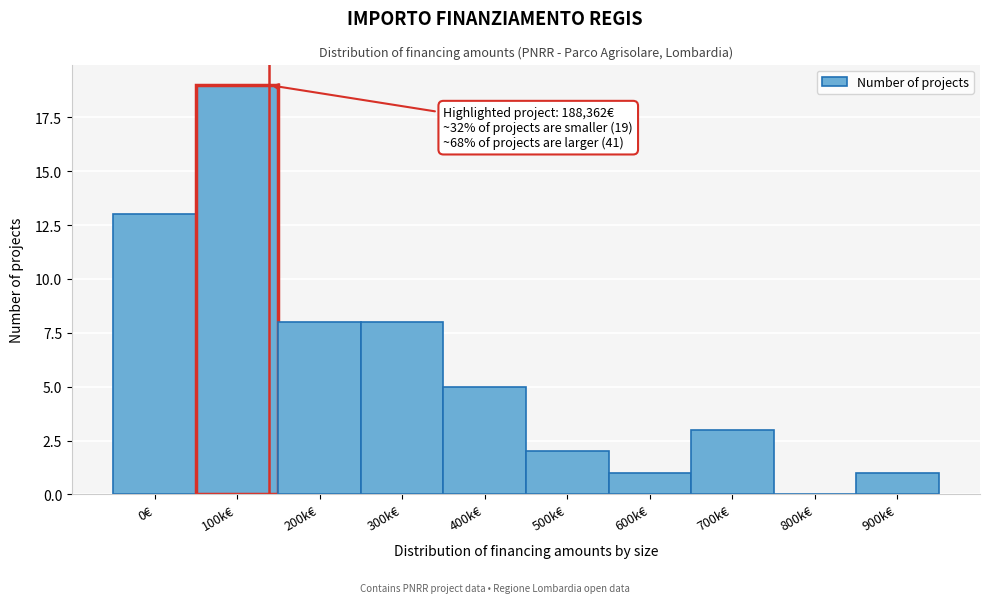

Reading left to right, extract all data points from this chart.

0€=13	100k€=19	200k€=8	300k€=8	400k€=5	500k€=2	600k€=1	700k€=3	800k€=0	900k€=1